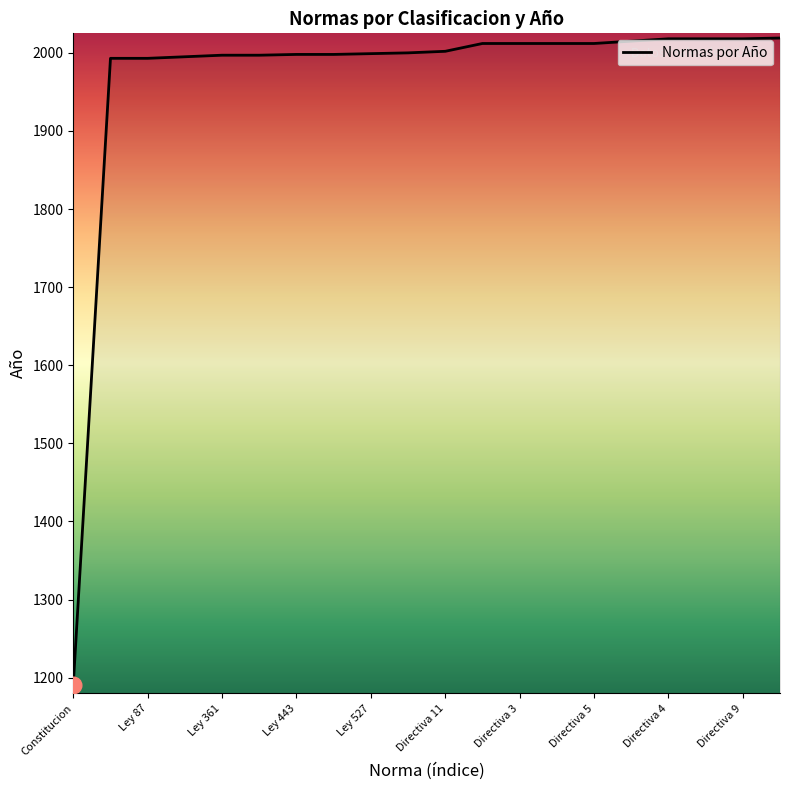

What is the greatest value displayed?

2019